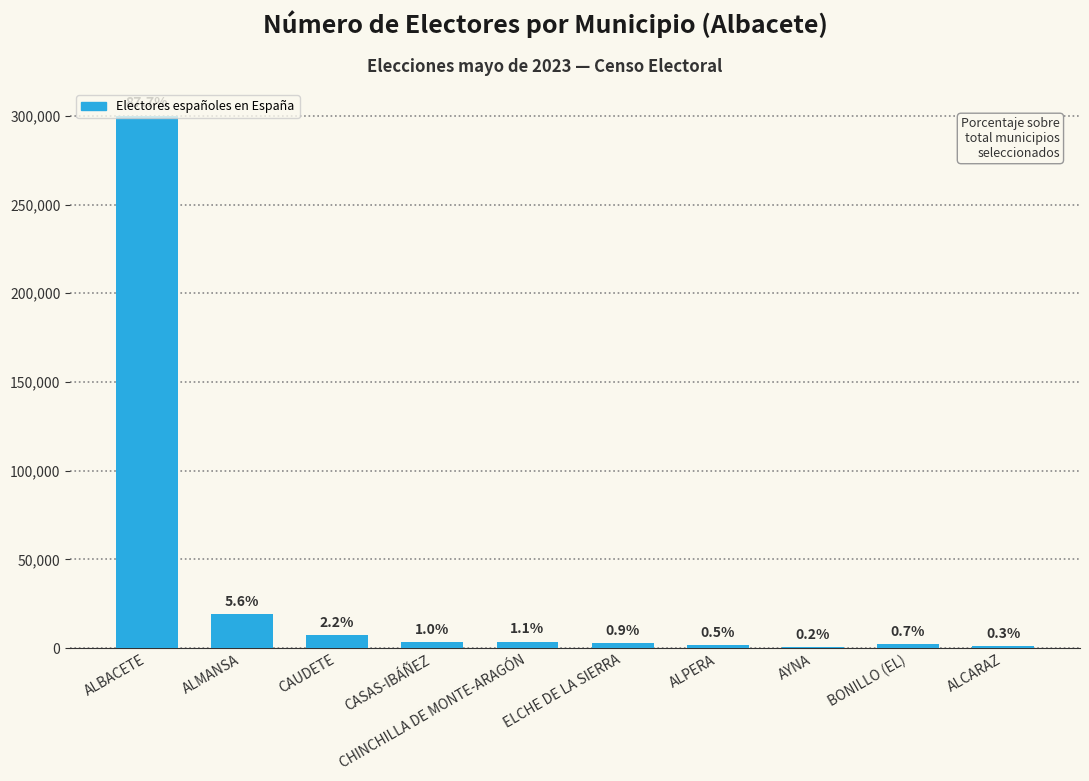

Are the bars horizontal?

No